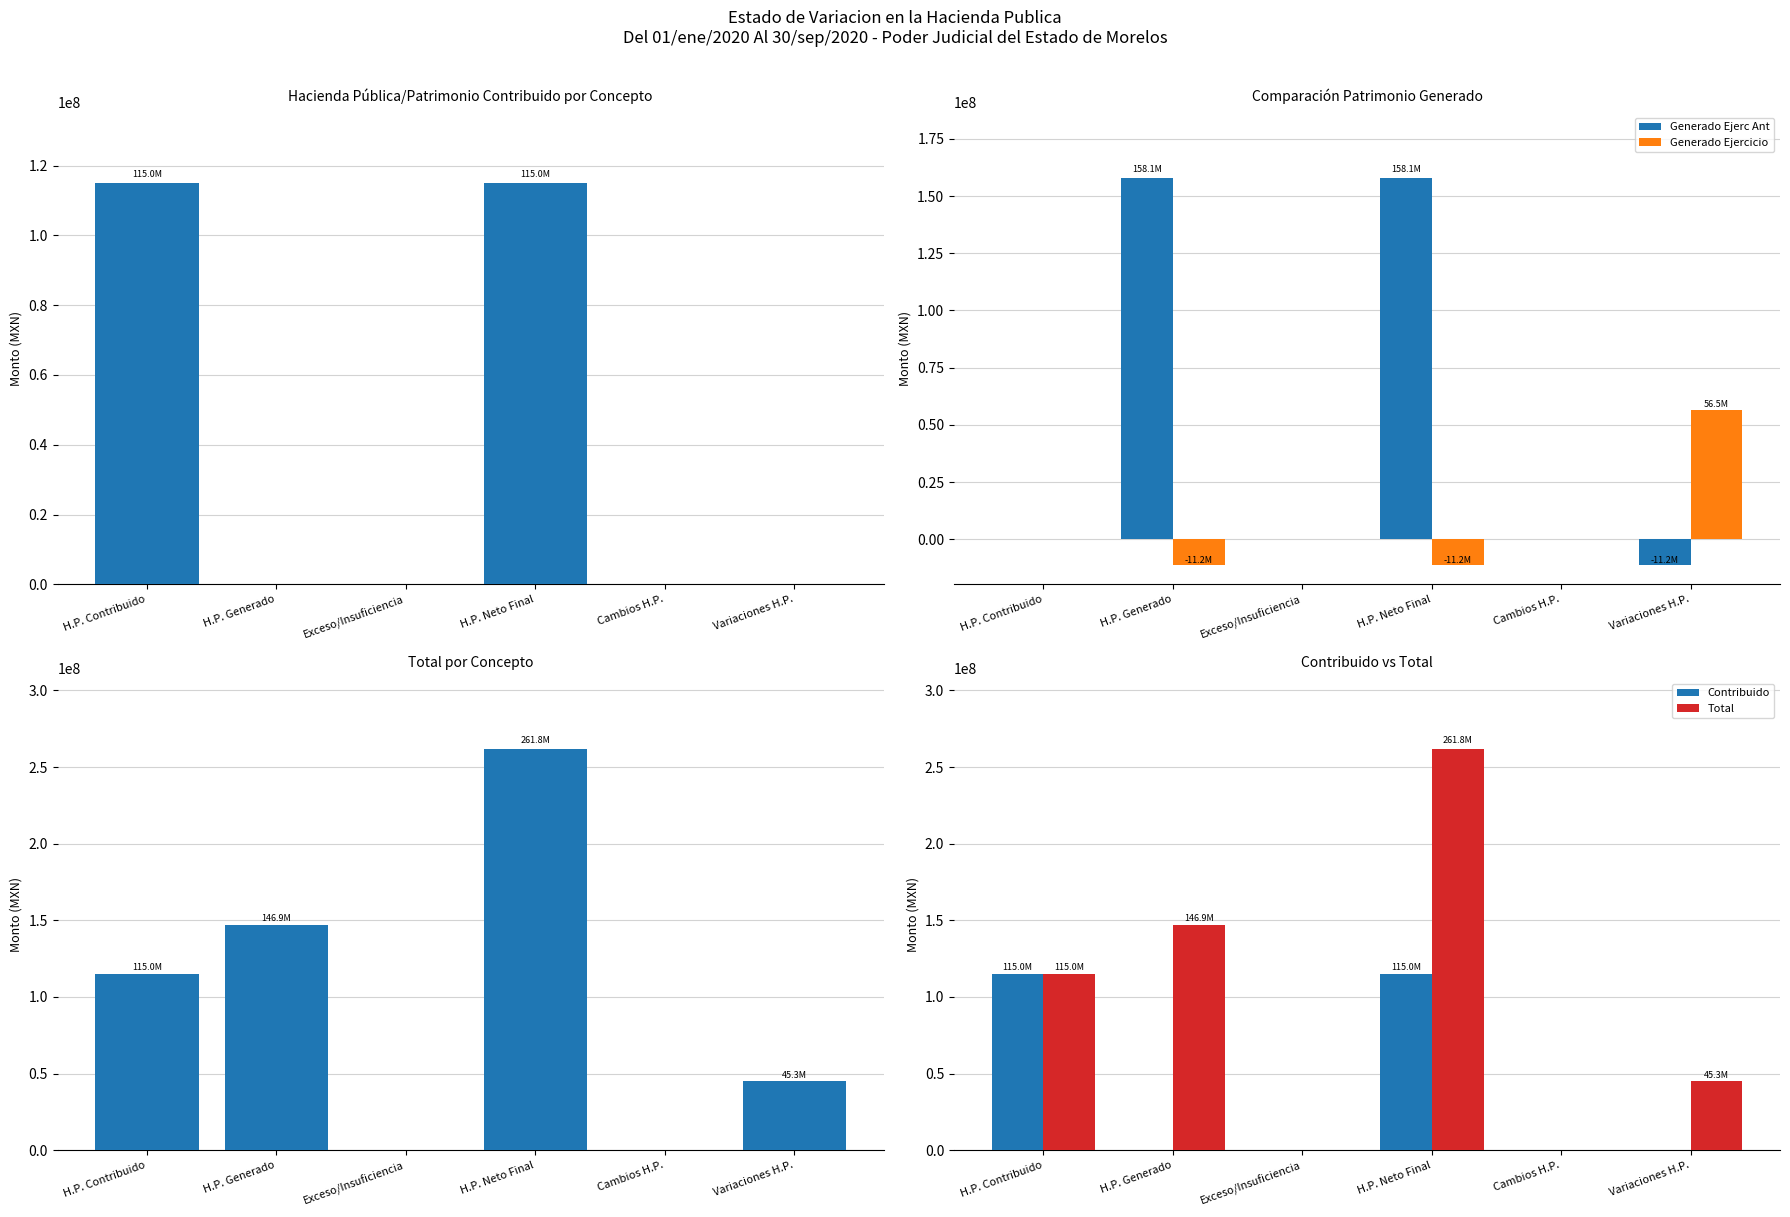

How many data points in Total are less than 114973404?

3